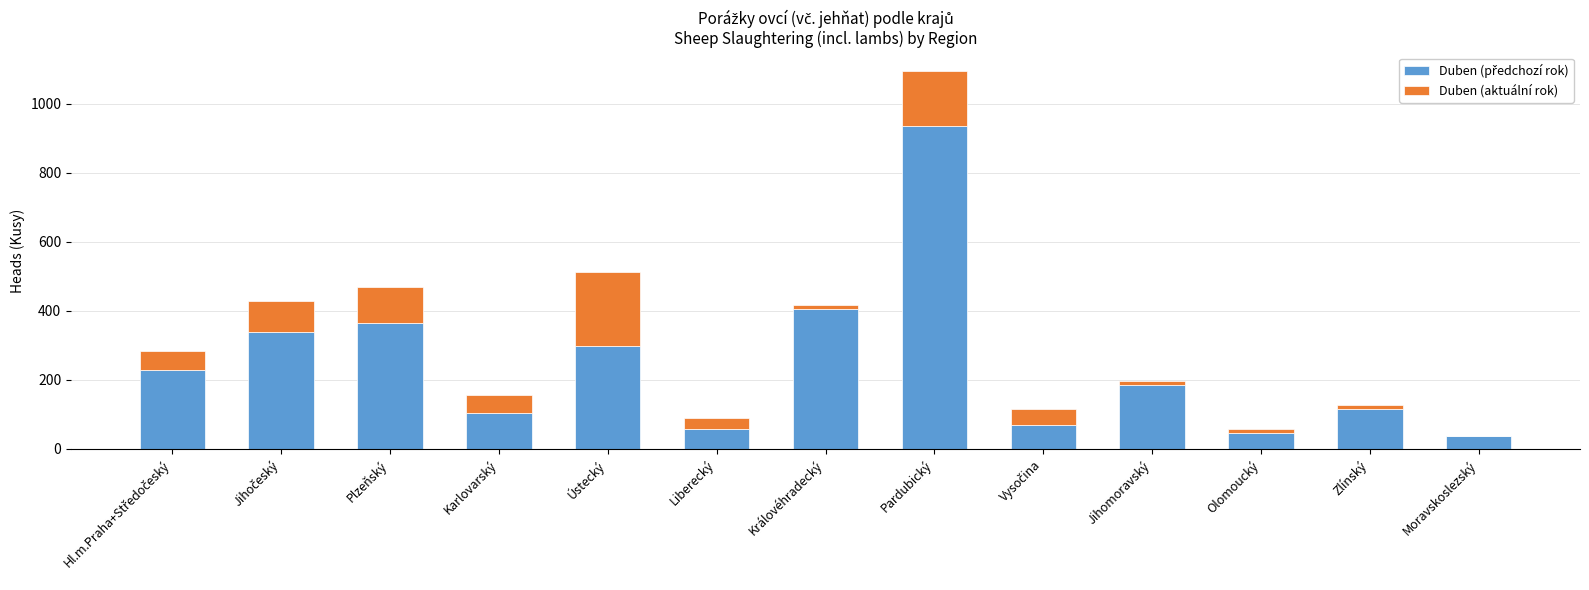

Are the bars horizontal?

No